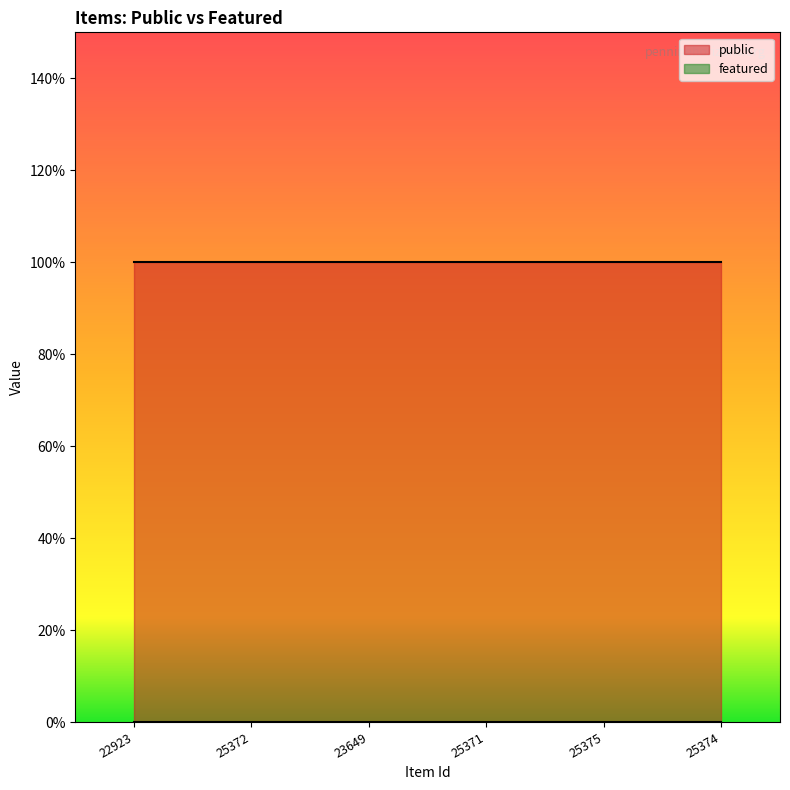

How many lines are shown in the chart?

2